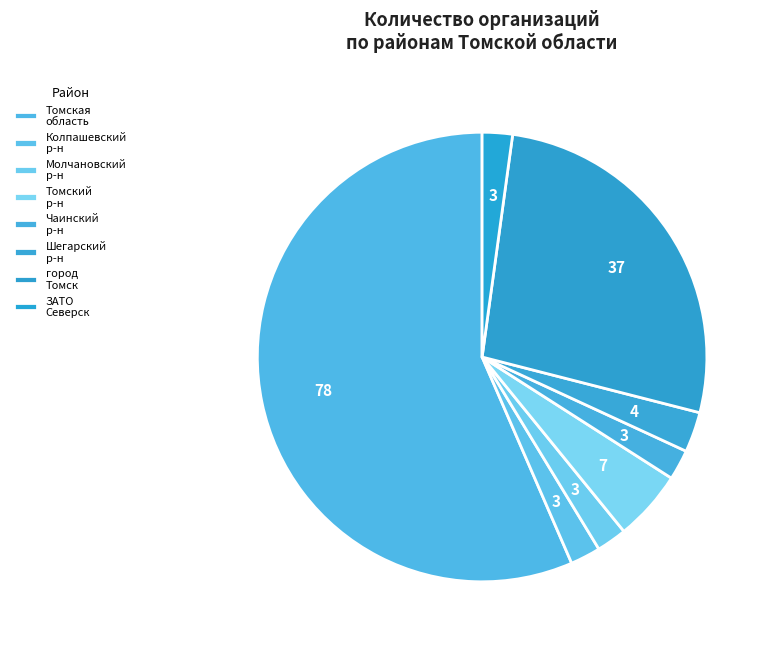

To the nearest percent, what portion does Томская область represent?

57%